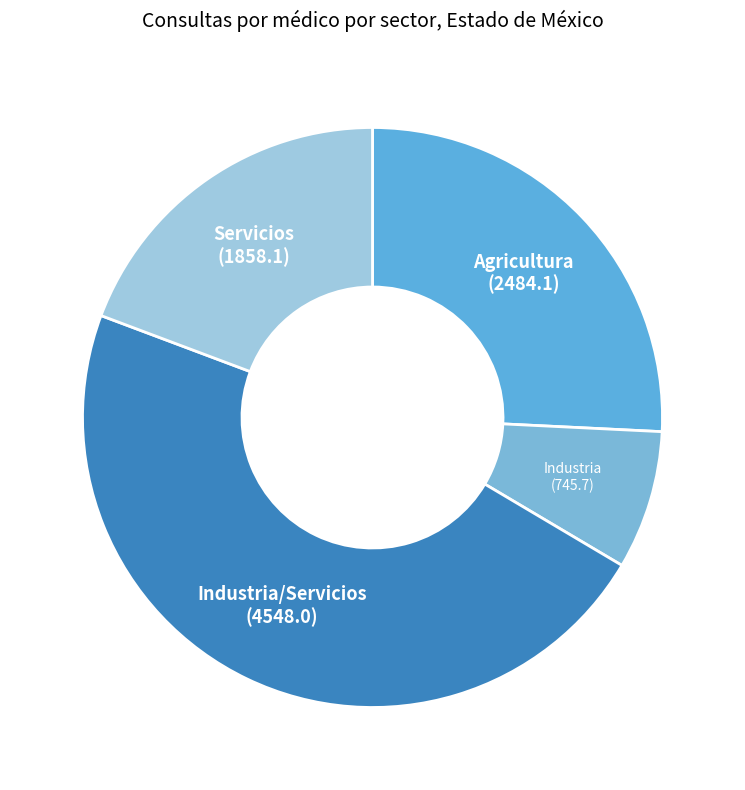

How many segments does this pie chart have?

4